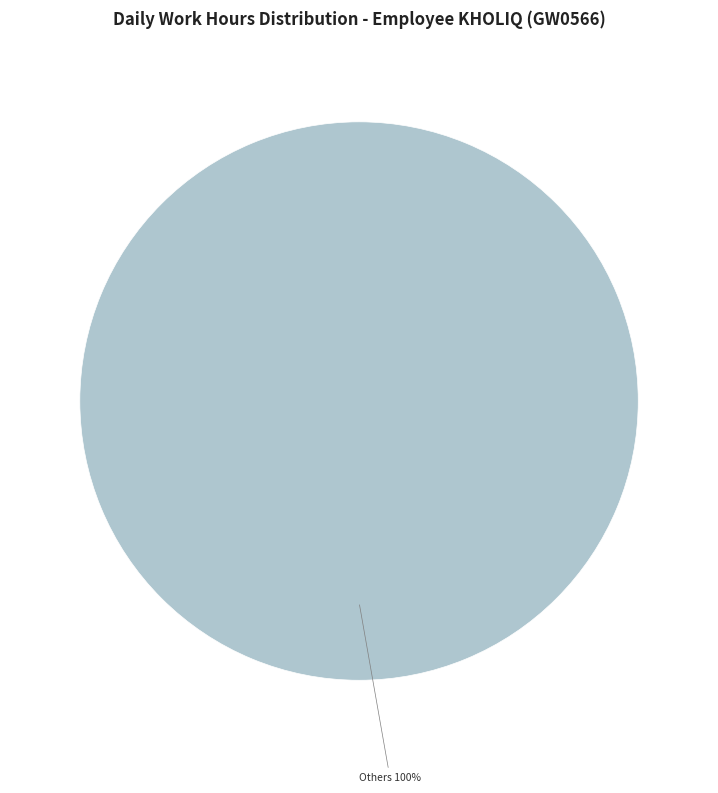

How many slices are in this pie chart?

1